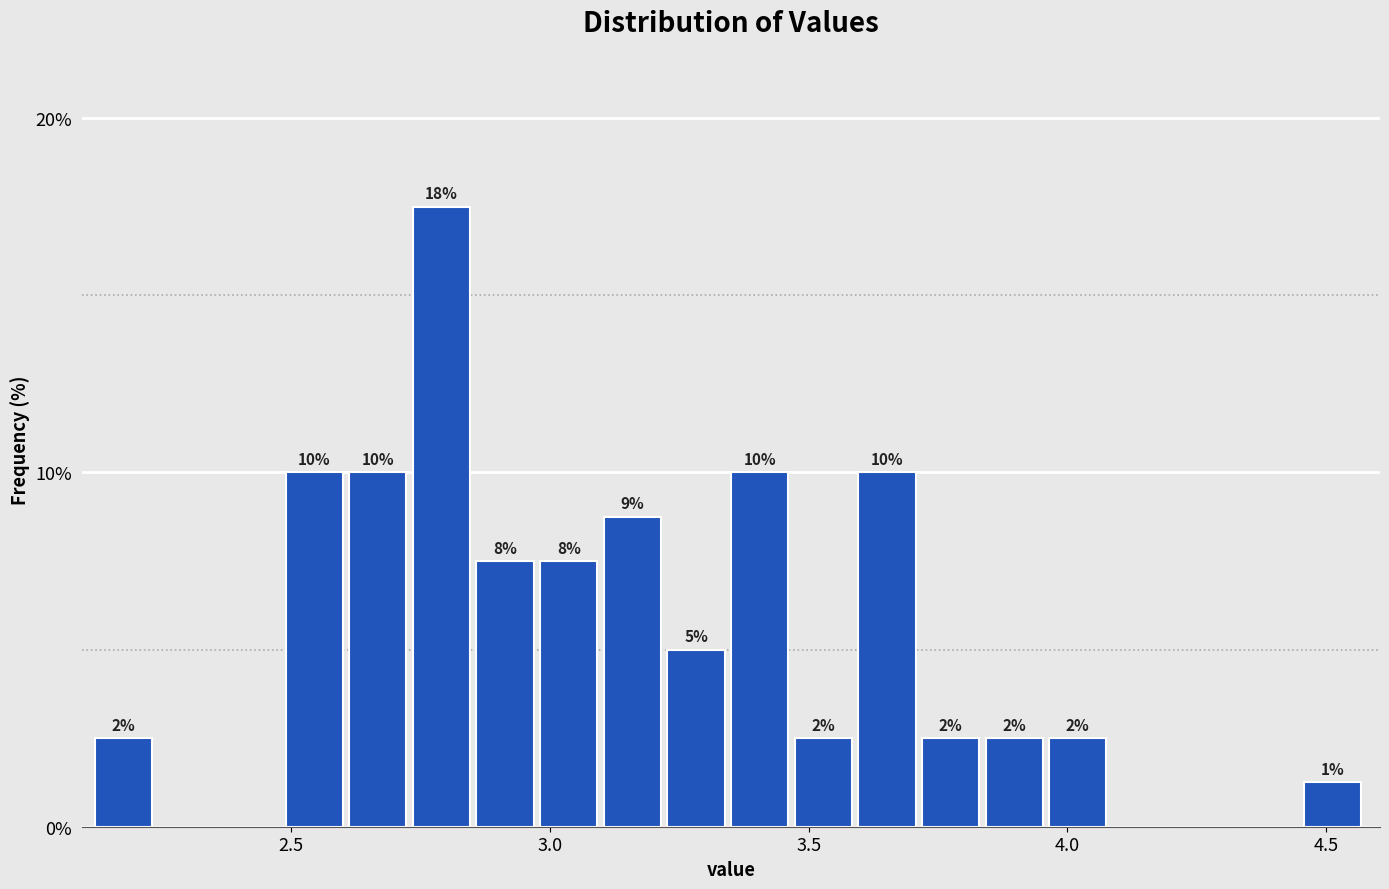

Around what value on the x-axis is the tallest bar? Give the approximate position of its centre, as read against the axis.

2.80